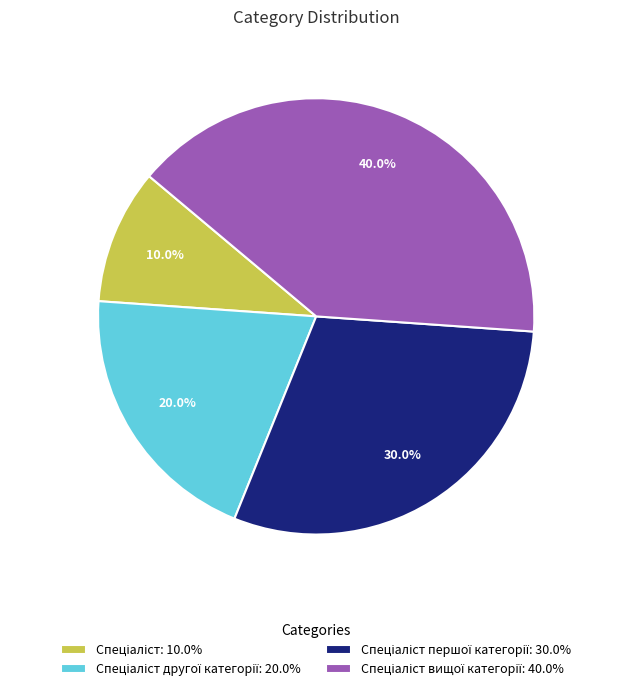

Is there any slice that represents more than half of the pie?

No